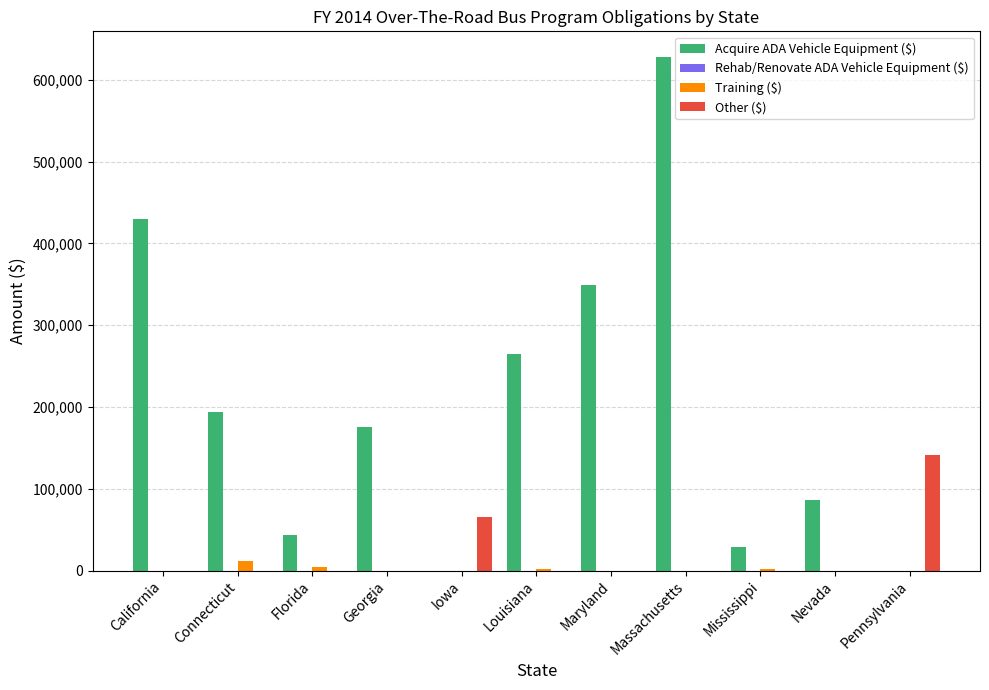

Where is Acquire ADA Vehicle Equipment ($) nearest to the value 313997?

Maryland